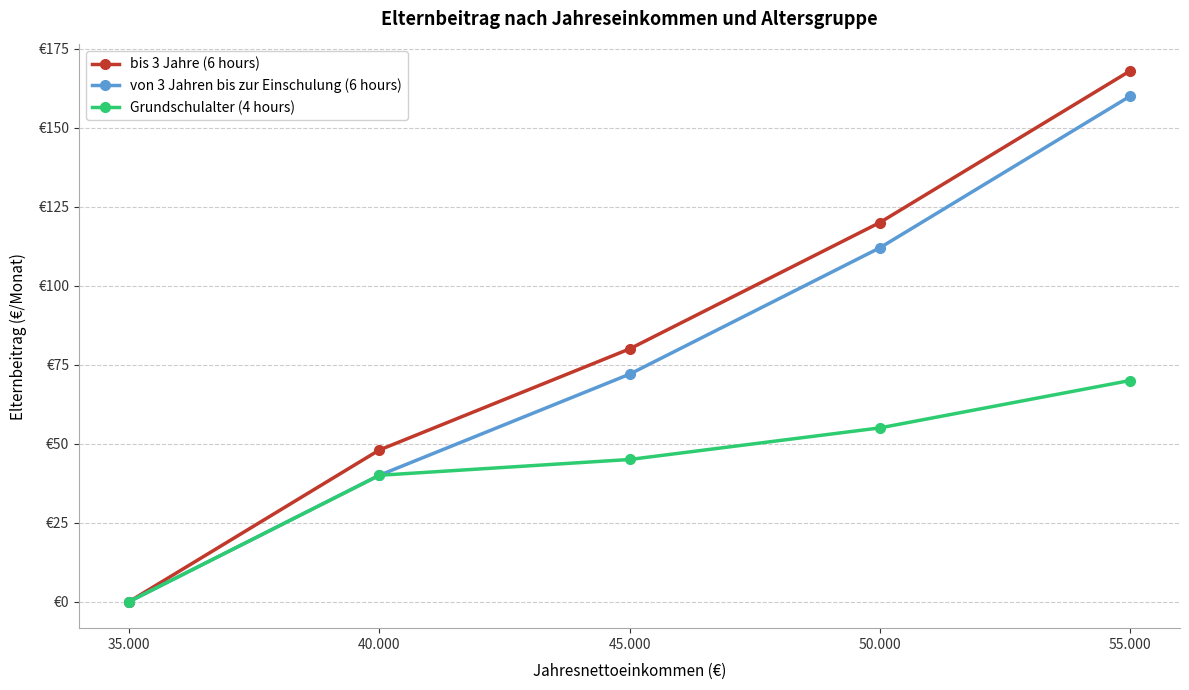

True or false: Grundschulalter (4 hours) has more than 0 points higher than both neighbors.

False